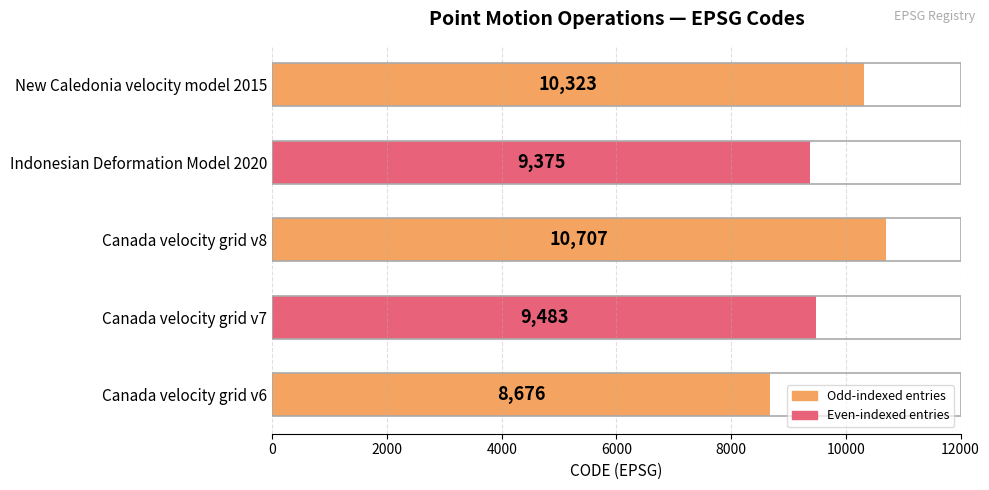

At which label is the value closest to 9691?

Canada velocity grid v7